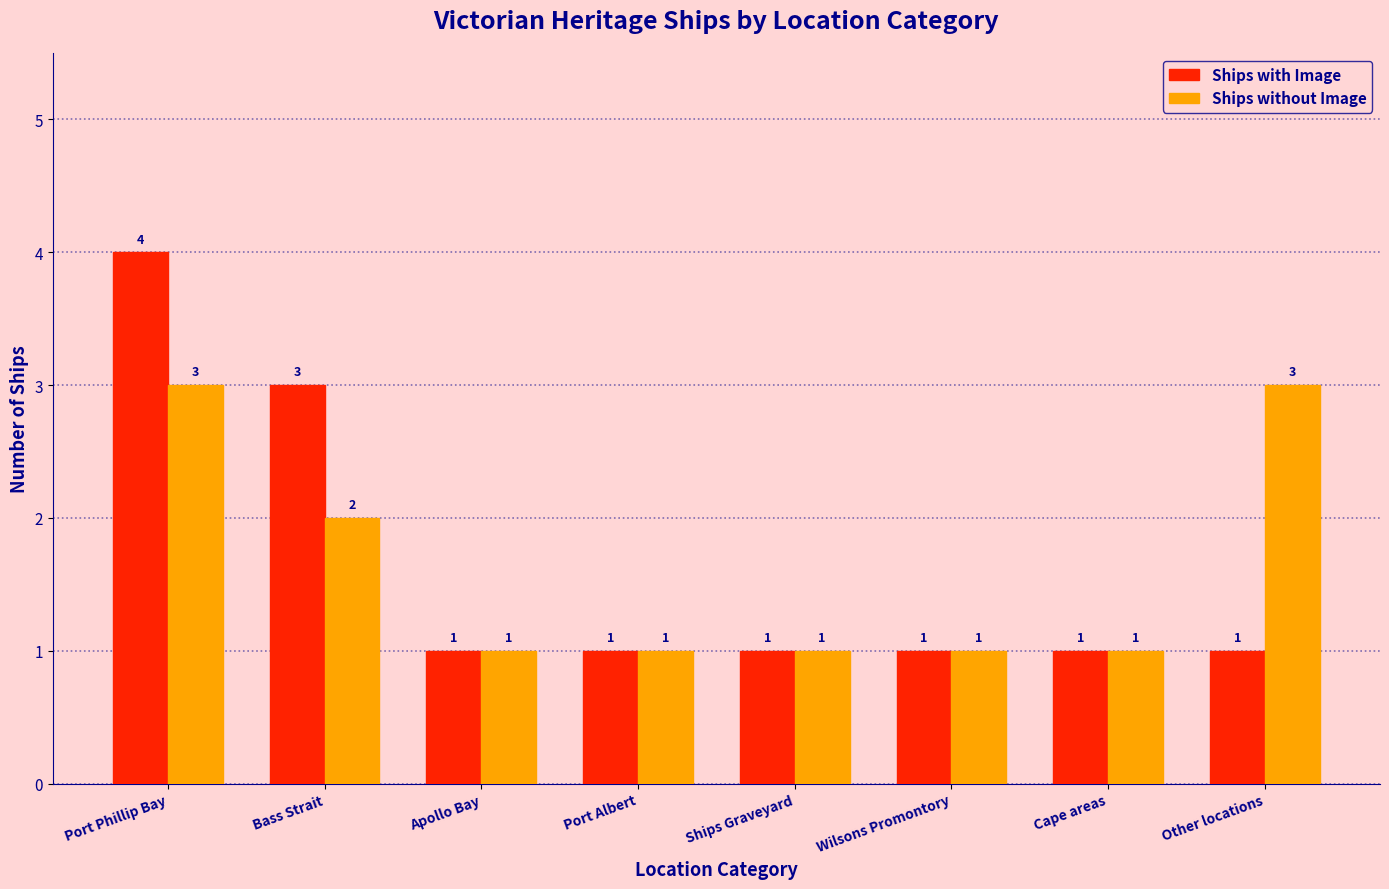

Between Wilsons Promontory and Other locations, which series saw the biggest shift?

Ships without Image